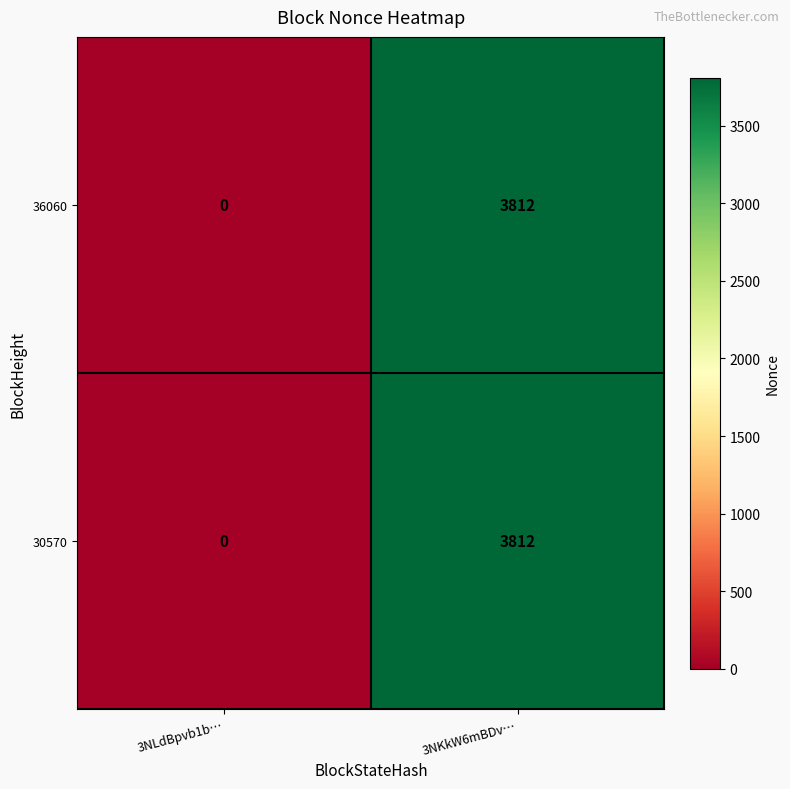

What is the approximate value of 30570 at 3NKkW6mBDv…?

3812